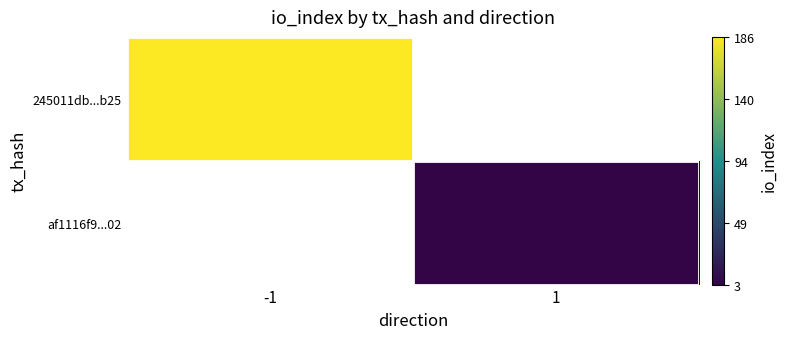

Count the number of data series in this chart.

2